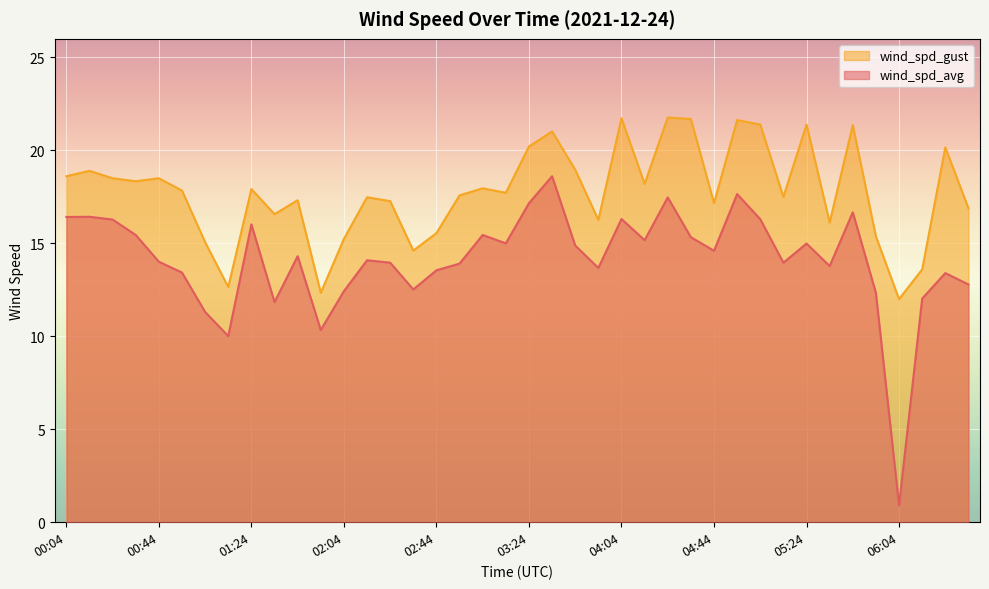

Which series has the largest total across all categories?

wind_spd_gust